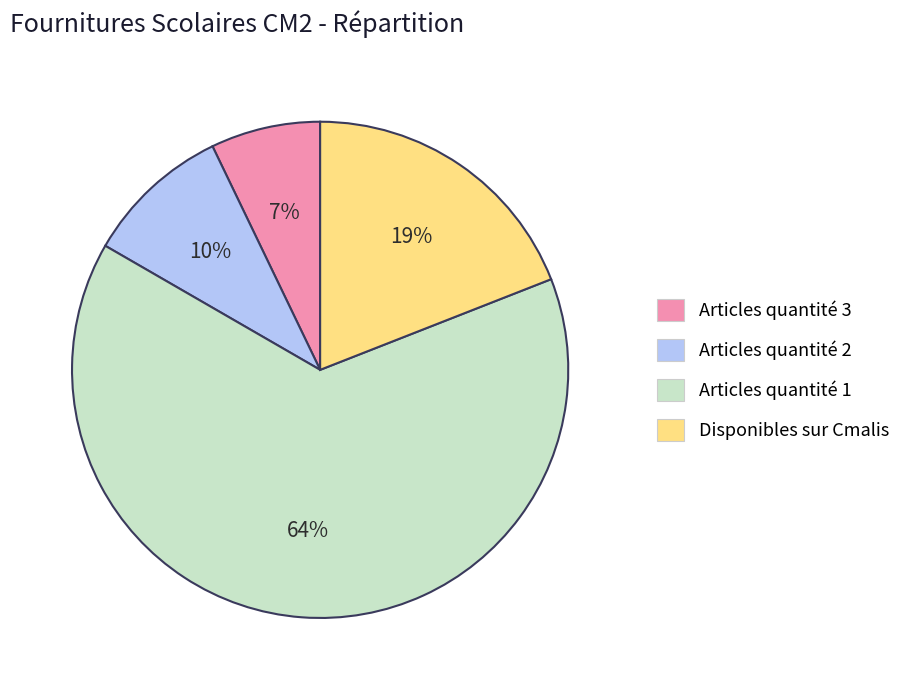

Which has a higher value, Disponibles sur Cmalis or Articles quantité 2?

Disponibles sur Cmalis